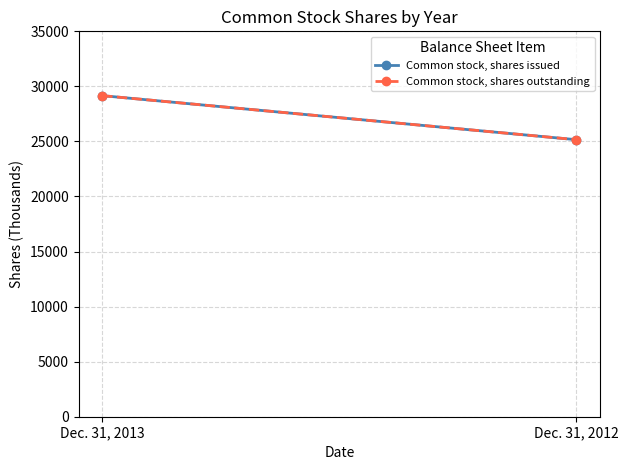

The value of Common stock, shares outstanding at Dec. 31, 2013 is 29158. True or false?

True